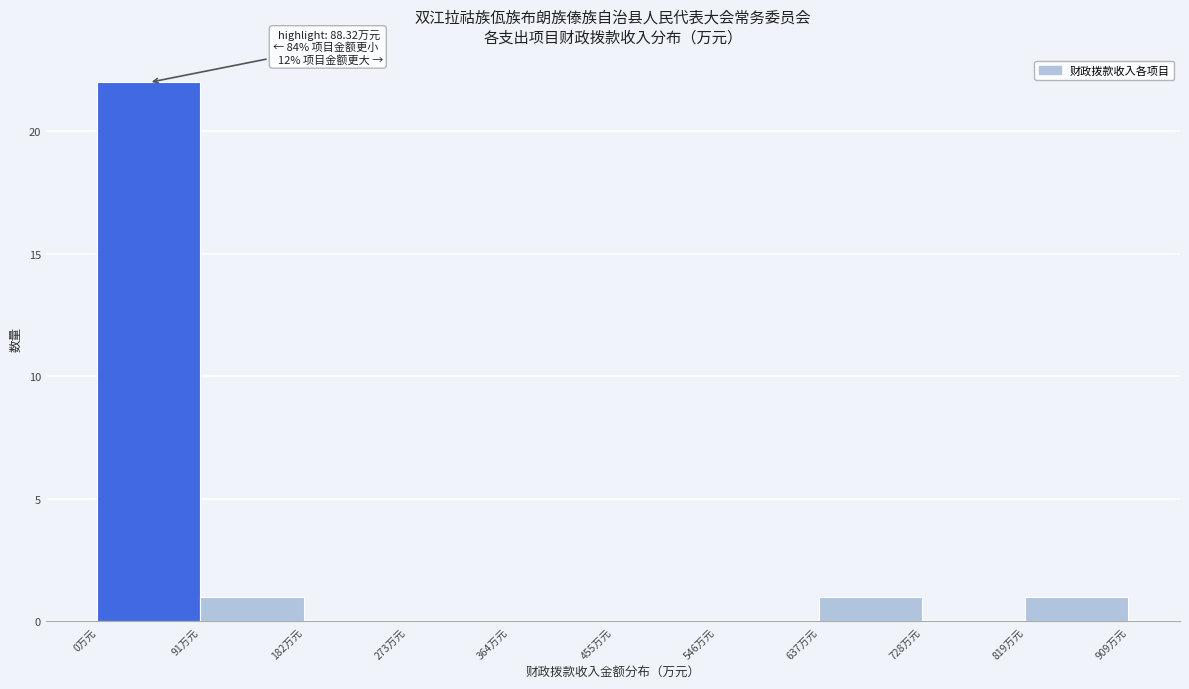

Which range on the x-axis has the tallest bar?

0 to 90